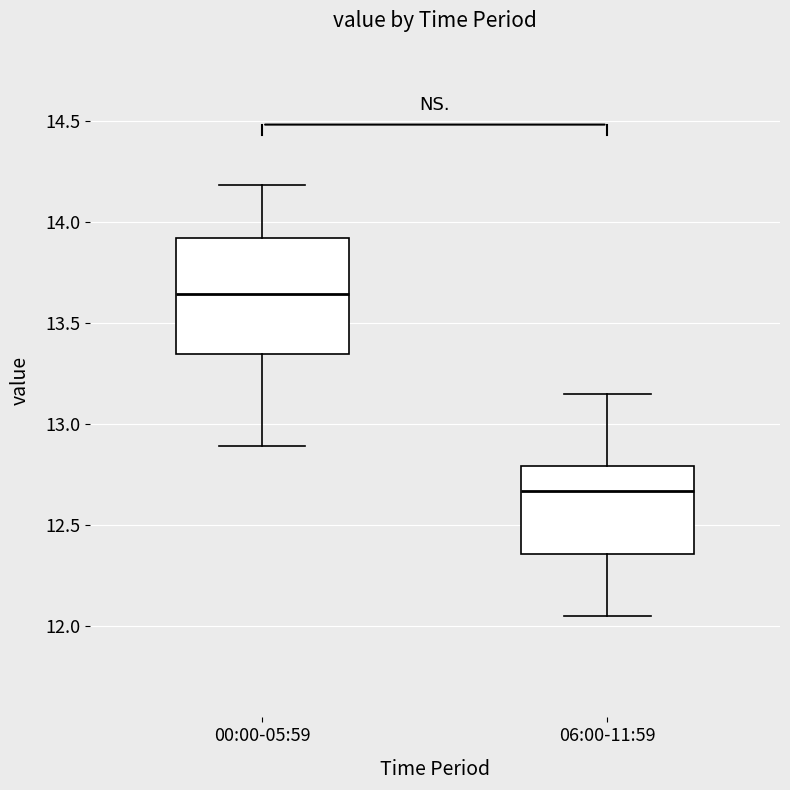

Reading left to right, read every box against the y-axis: the position of its median line, the range the box covers, and the ends of its whiskers. The values are not printed on the chart, so give them approximately, as read against the axis.

00:00-05:59: median 13.65, box 13.35 to 13.90, whiskers 12.90 to 14.20
06:00-11:59: median 12.65, box 12.35 to 12.80, whiskers 12.05 to 13.15